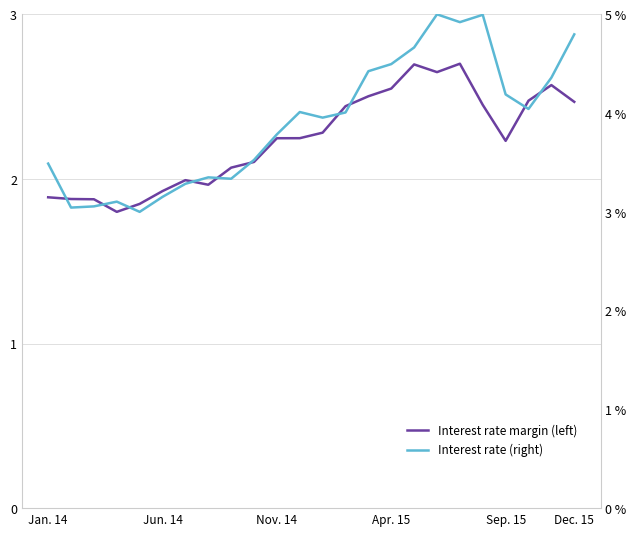

True or false: Interest rate margin (left) has more than 1 interior local peaks.

True